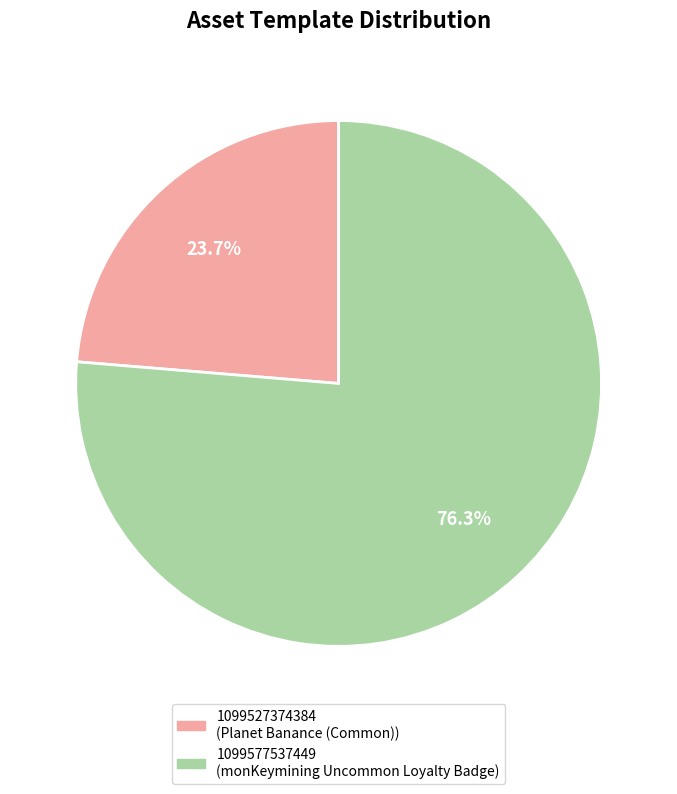

To the nearest percent, what is the average slice percentage?

50%